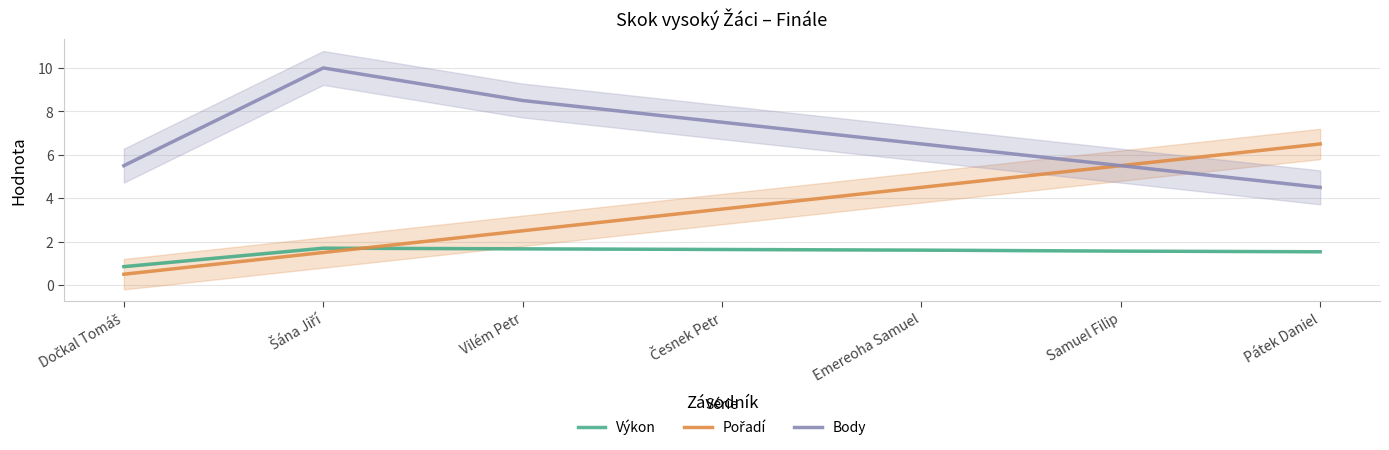

Does the chart have visible grid lines?

Yes